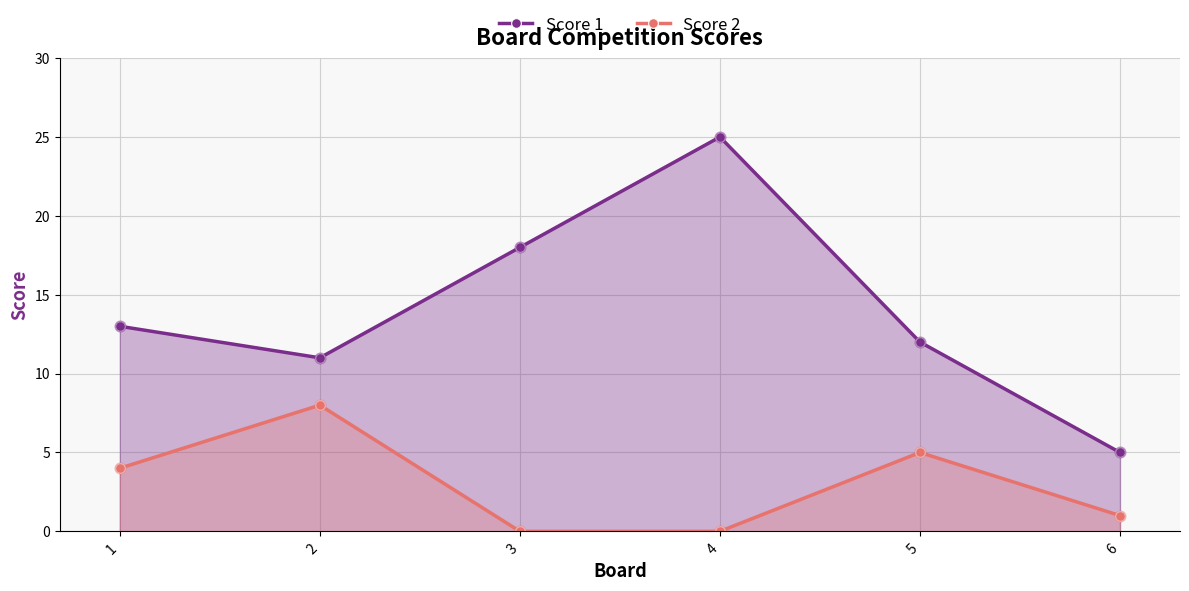

What is the total value across all series at 5?

17